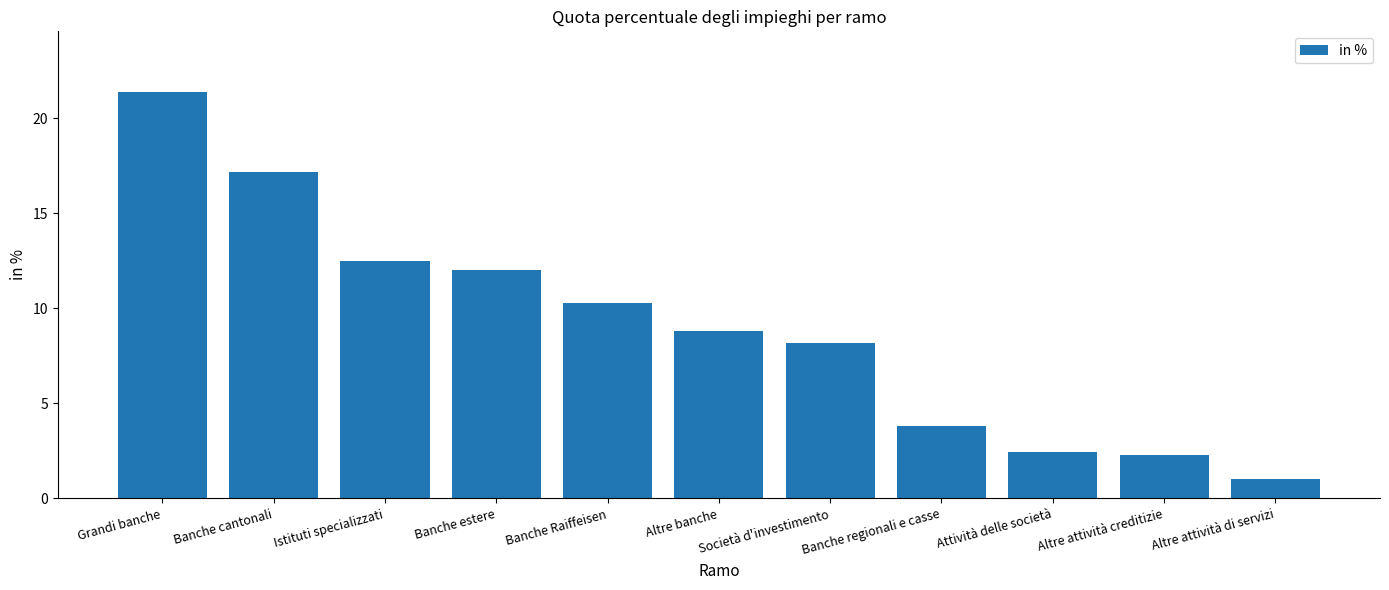

What position from the left is Società d'investimento?

7